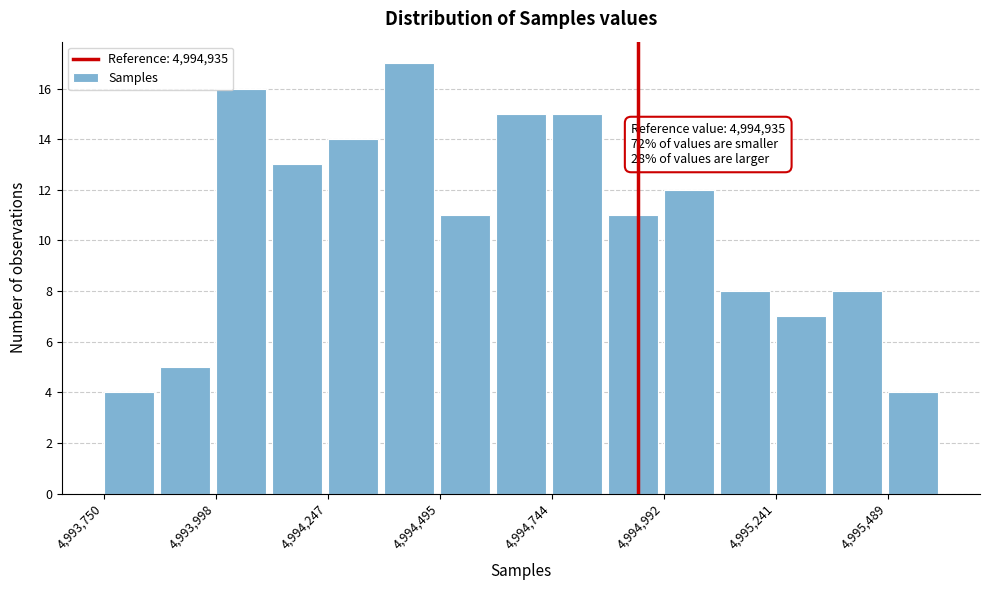

Read against the x-axis, roughly where is the centre of the tallest bar?

4994450